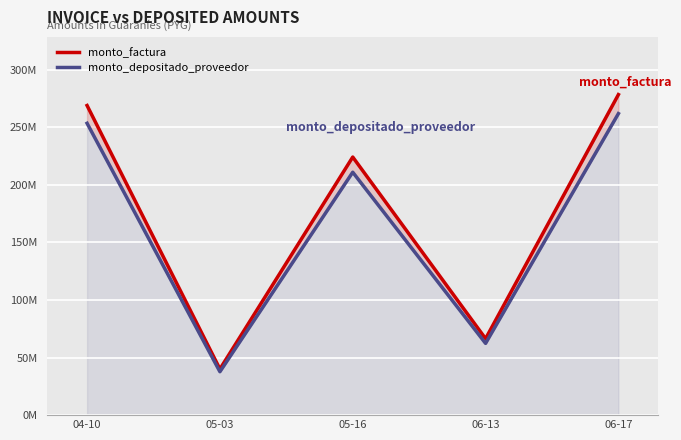

Where does the monto_factura series first go above 224144503?

04-10